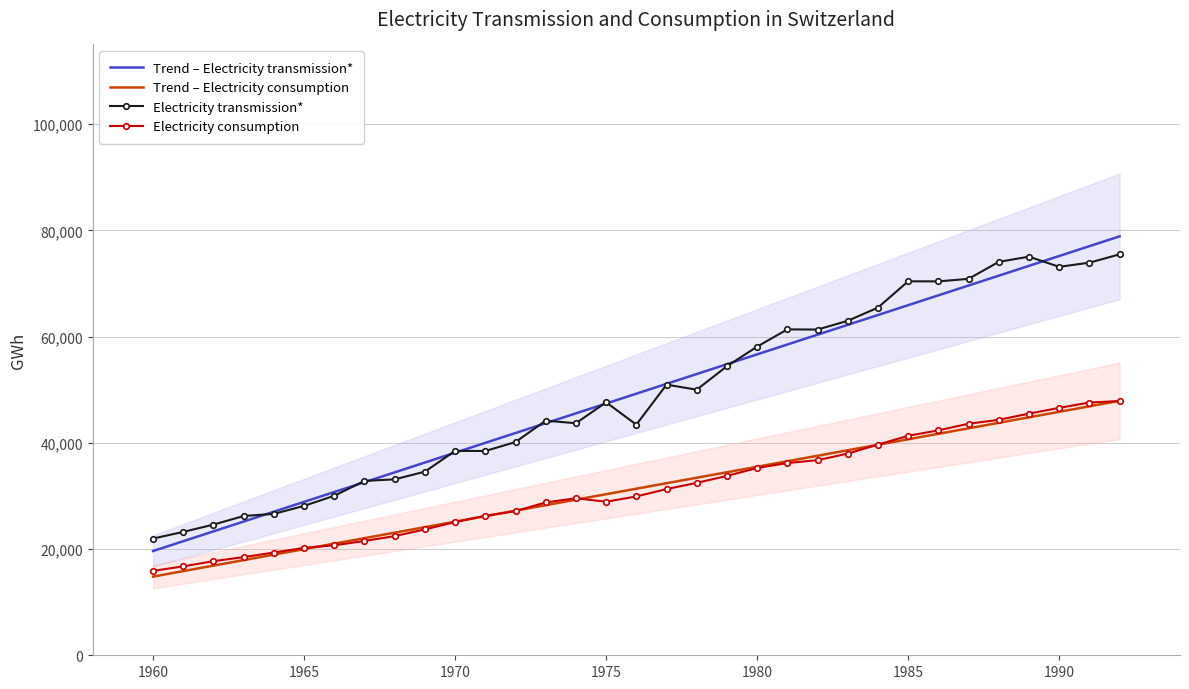

What are all the series names shown in the legend?

Trend – Electricity transmission*, Trend – Electricity consumption, Electricity transmission*, Electricity consumption